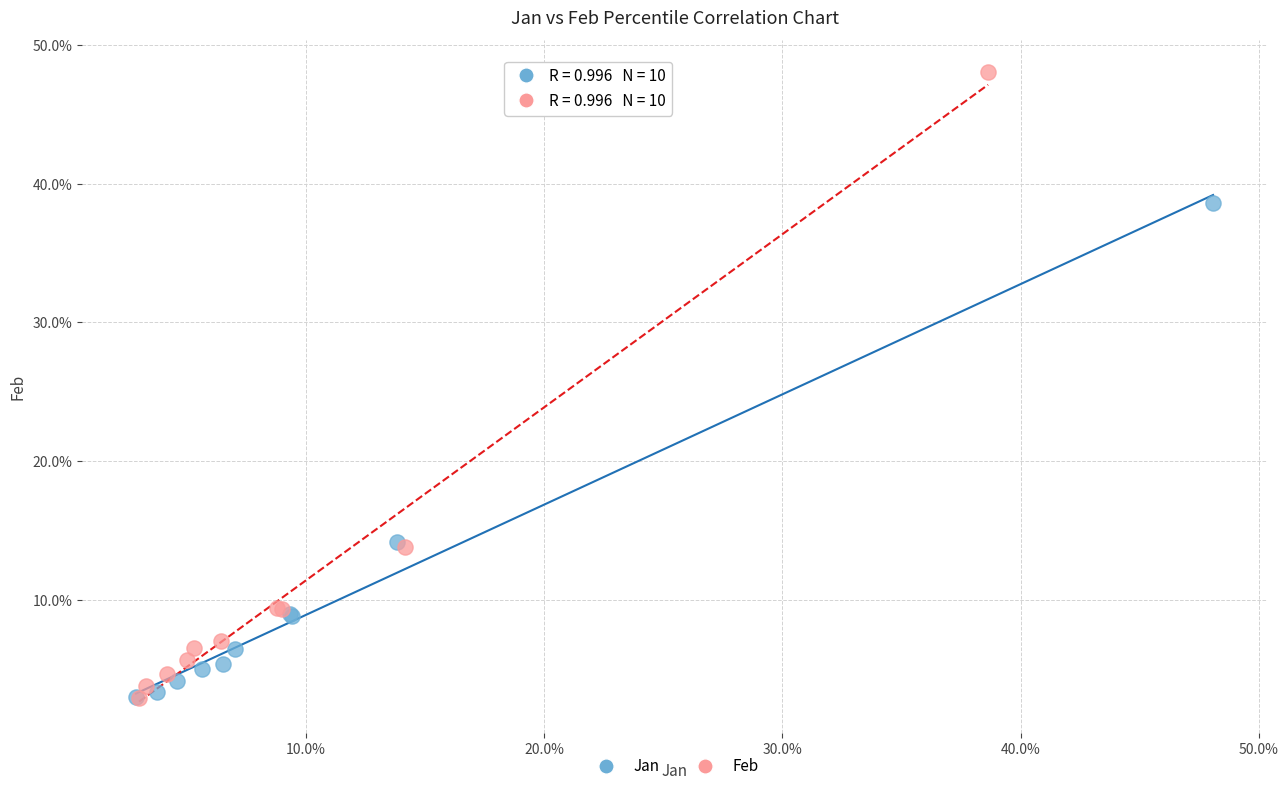

What are all the series names shown in the legend?

Jan, Feb